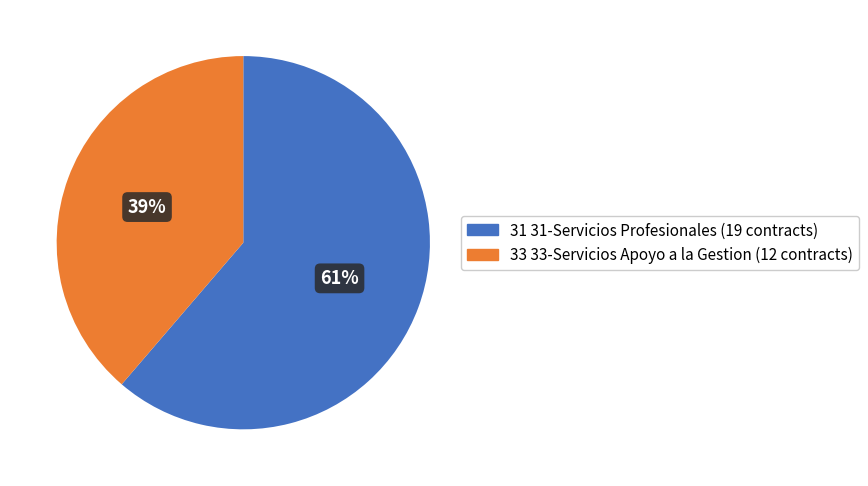

Combined, do 31 31-Servicios Profesionales and 33 33-Servicios Apoyo a la Gestion account for over 50%?

Yes